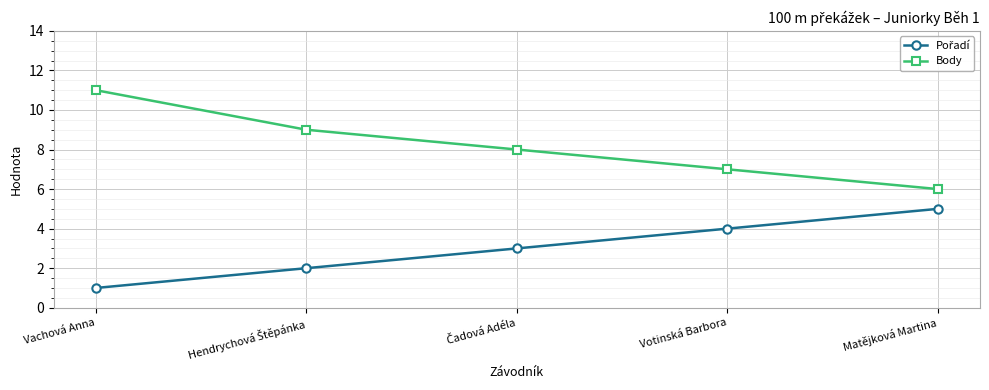

True or false: Body has more than 1 interior local peaks.

False